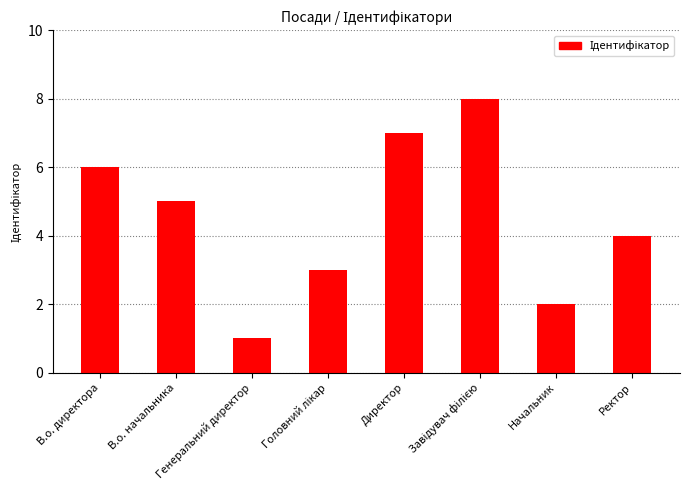

What is the maximum value shown in the chart?

8